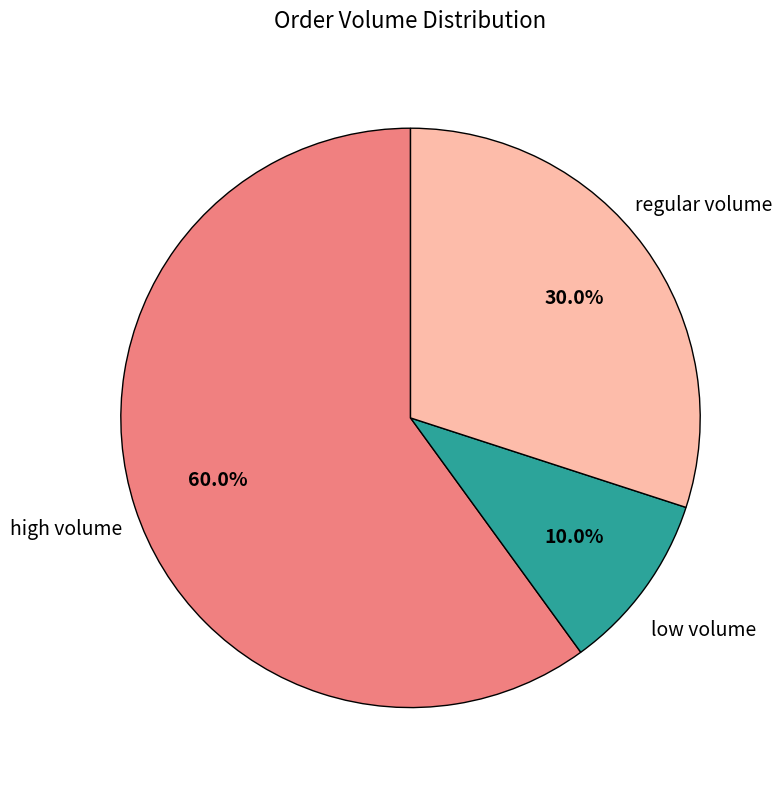

Rank the categories by value from highest to lowest.

high volume, regular volume, low volume